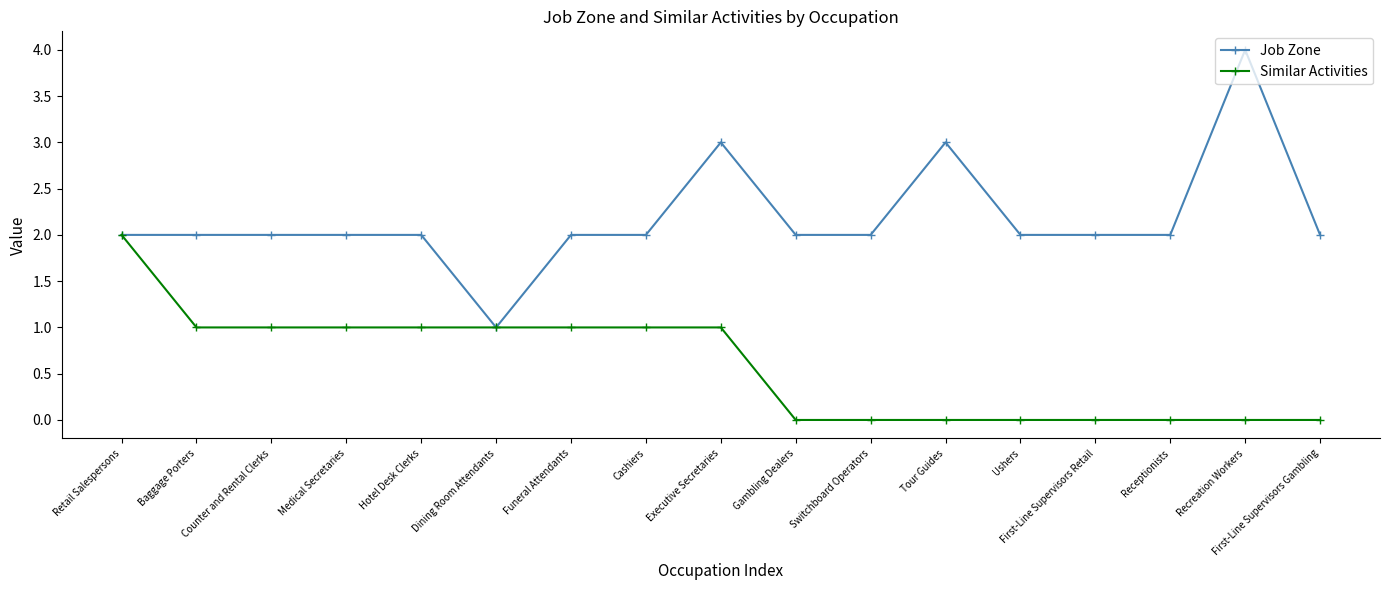

What is the spread (max minus min) of values at First-Line Supervisors Retail?

2